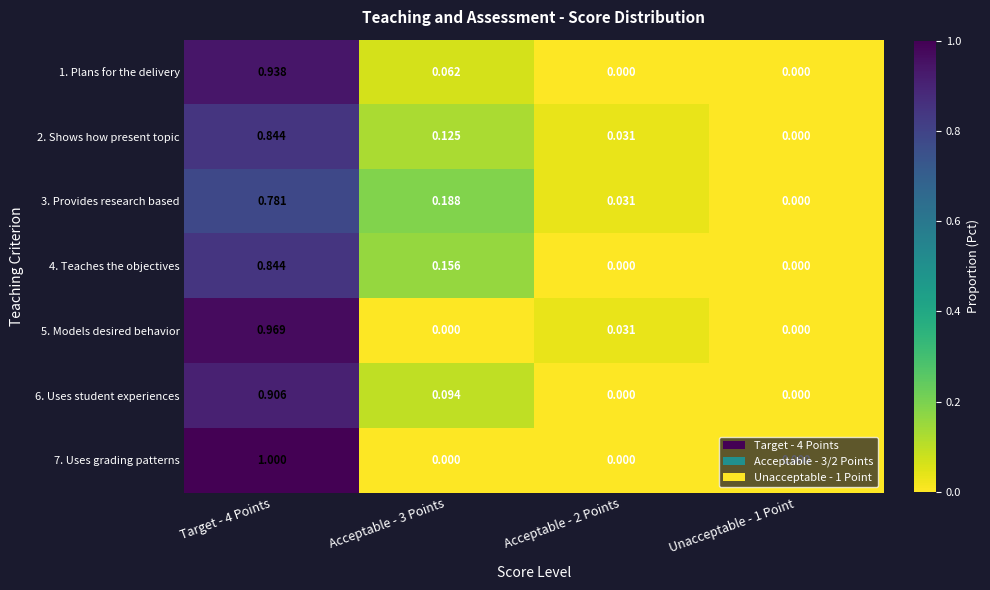

Is the value of 5. Models desired behavior at Acceptable - 2 Points greater than the value of 6. Uses student experiences at Acceptable - 2 Points?

Yes